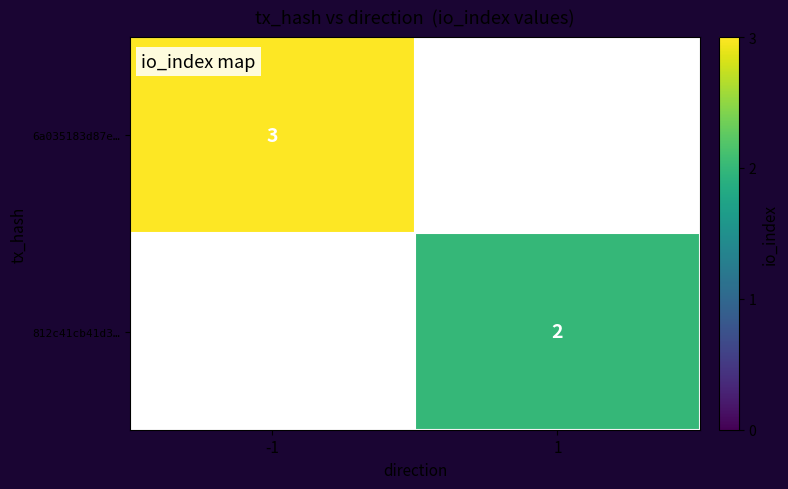

True or false: 812c41cb41d3… has a value of 2 at 1.

True